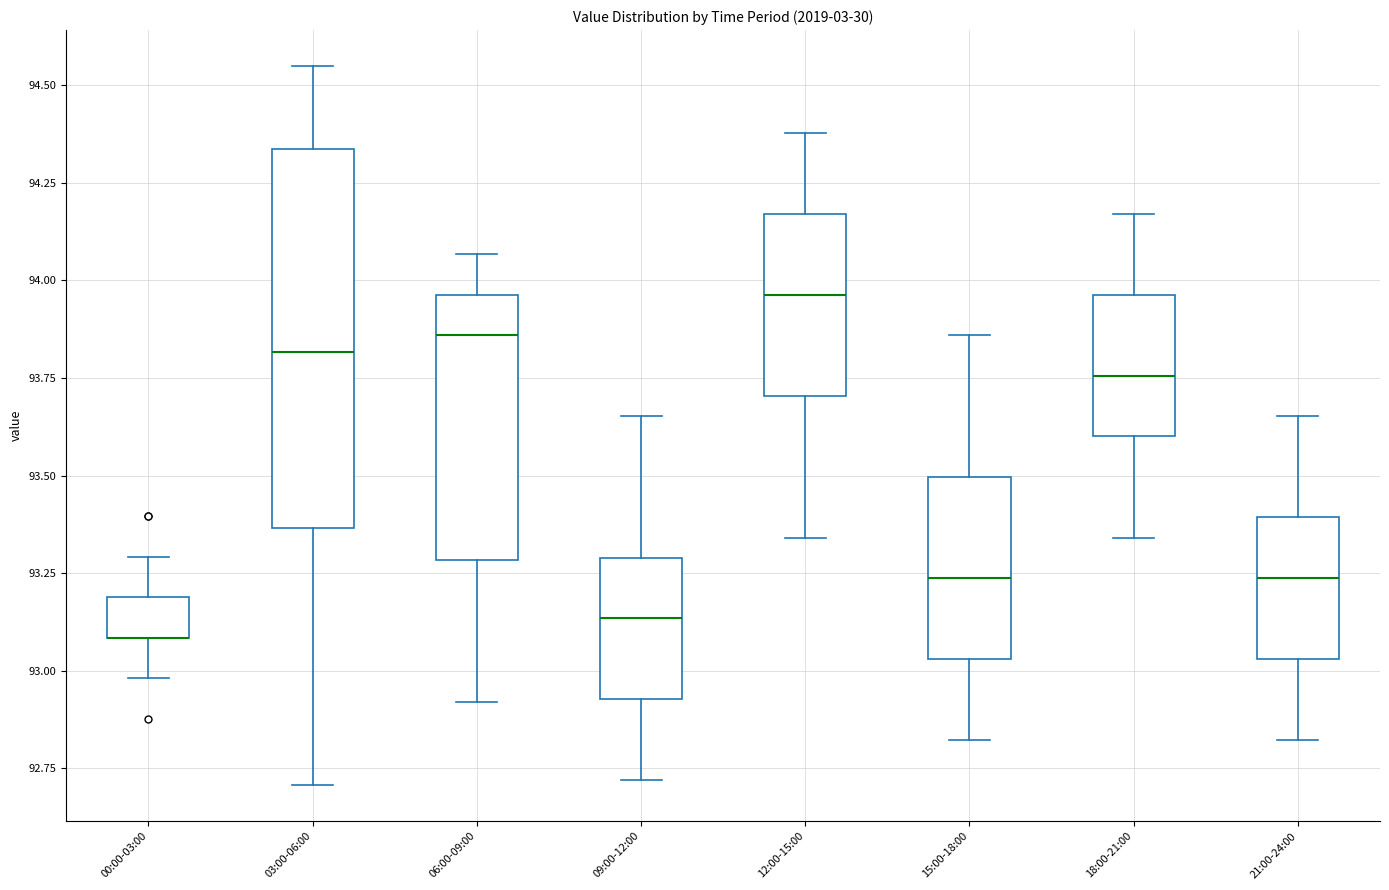

Which box is the tallest, from its lower edge to its upper edge?

03:00-06:00